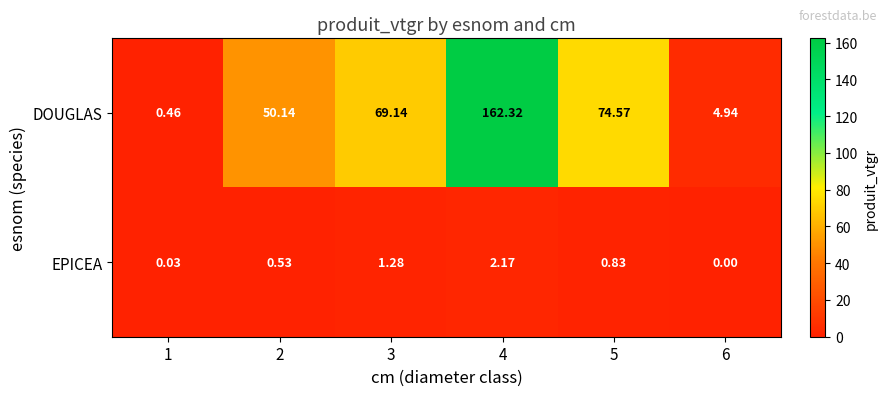

Rank the series by their maximum value, from highest to lowest.

DOUGLAS, EPICEA